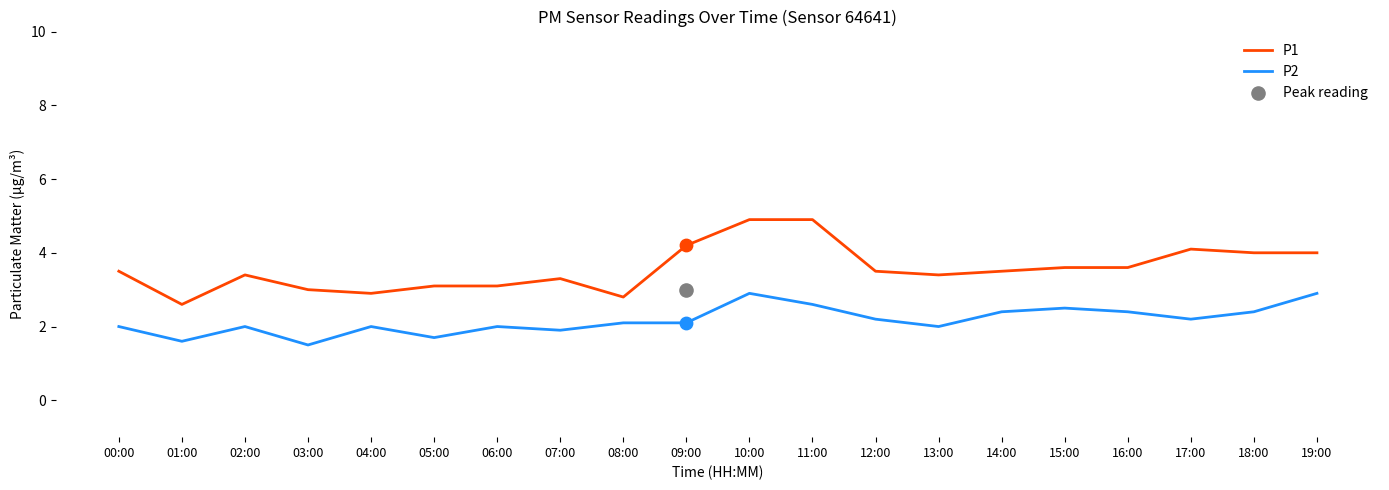

What are all the series names shown in the legend?

P1, P2